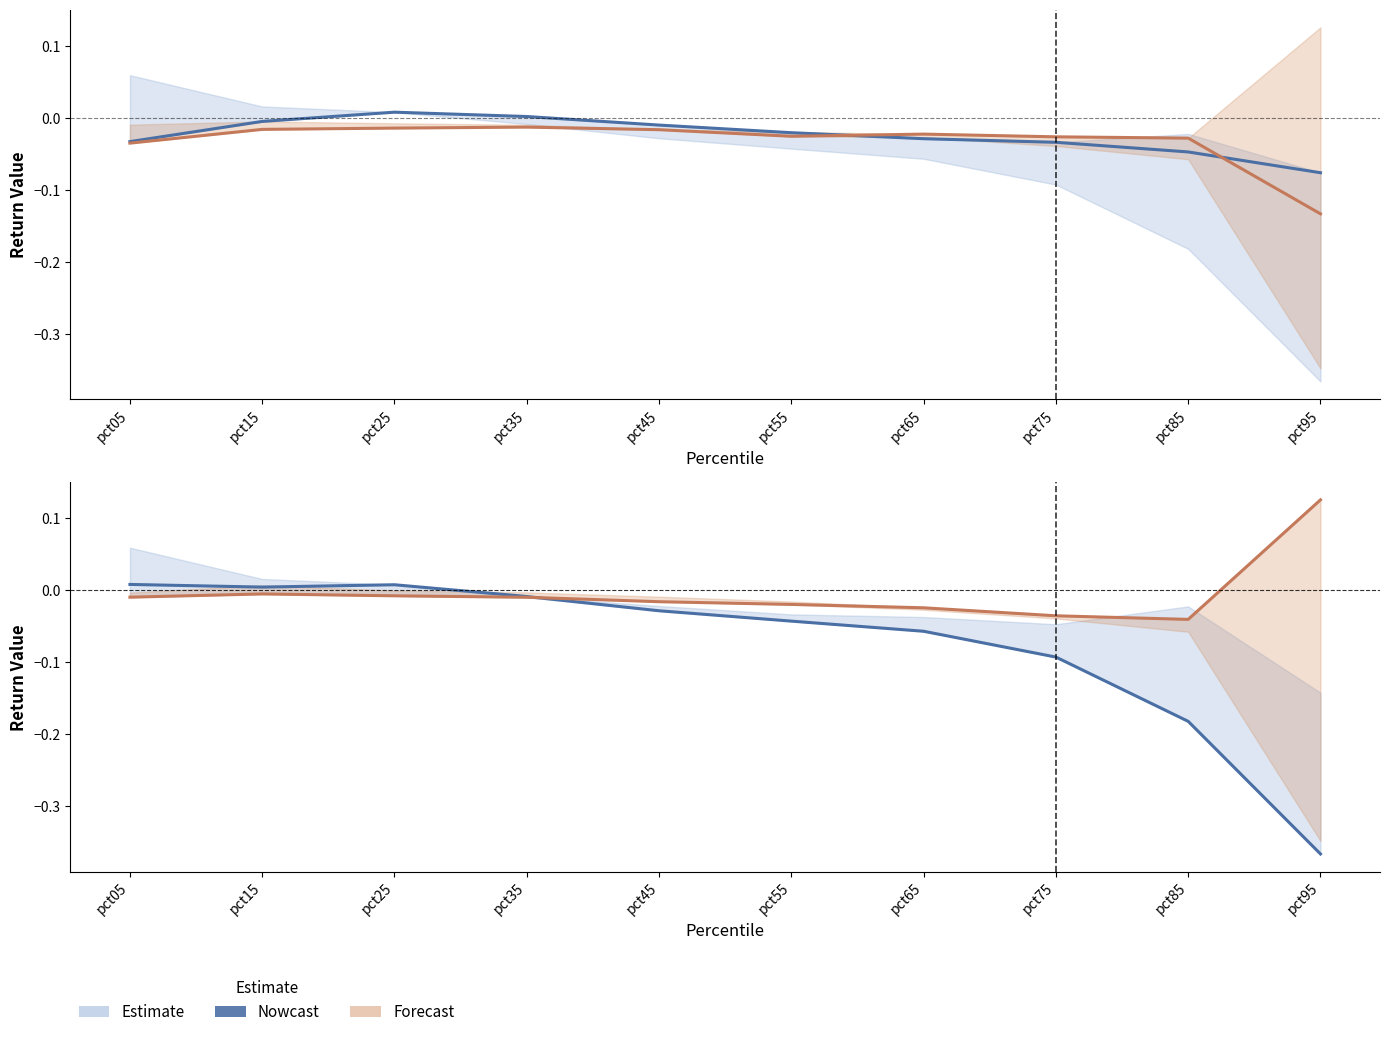

How many interior local peaks does the May (Forecast) series have?

1